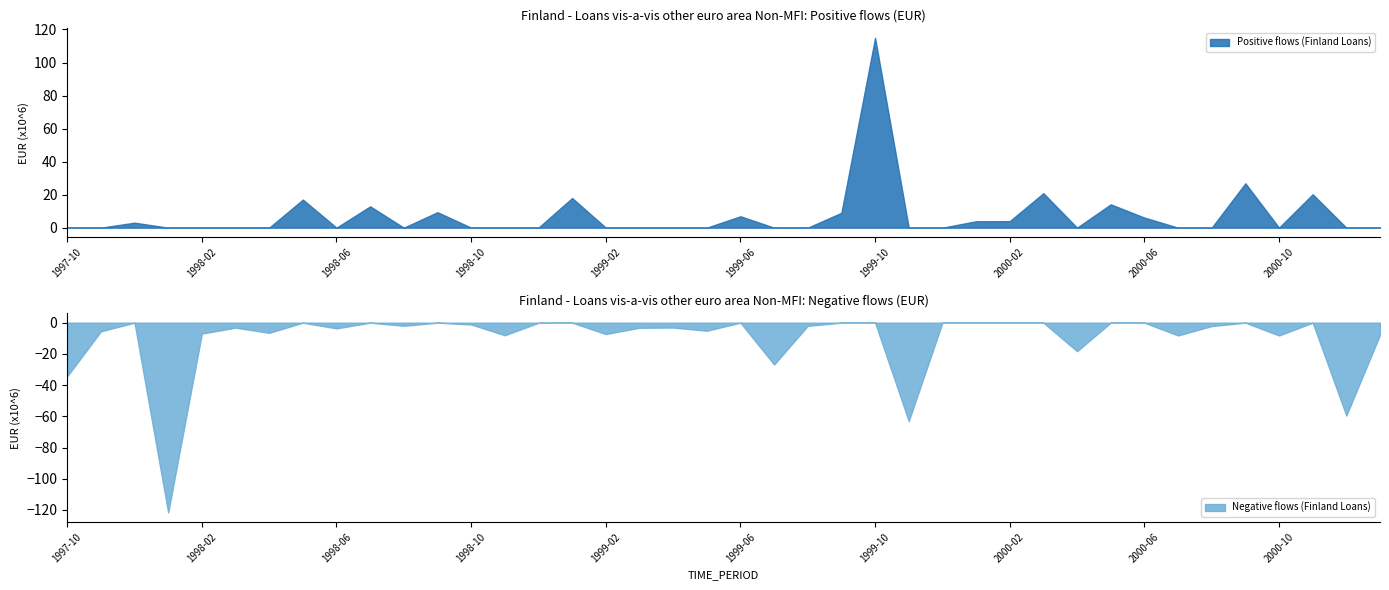

Reading left to right, list all the values displayed in this chart.

-34.4	-5.5	3.0	-121.7	-7.0	-3.2	-6.5	17.0	-3.6	12.9	-2.0	9.4	-1.2	-8.0	-0.1	18.0	-7.3	-3.3	-3.1	-5.2	6.9	-26.8	-2.0	9.0	114.9	-63.1	-0.0	3.9	4.0	20.9	-18.3	14.1	6.1	-8.2	-2.2	26.9	-8.2	20.2	-59.5	-7.8